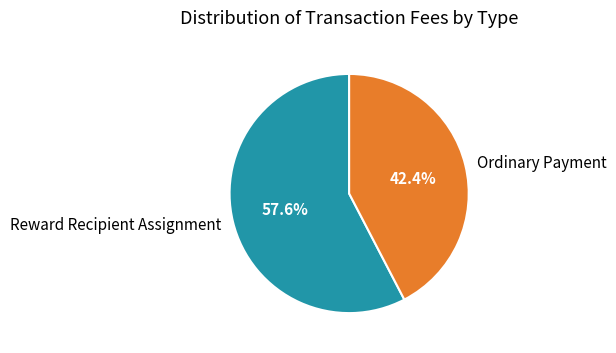

How many slices are in this pie chart?

2